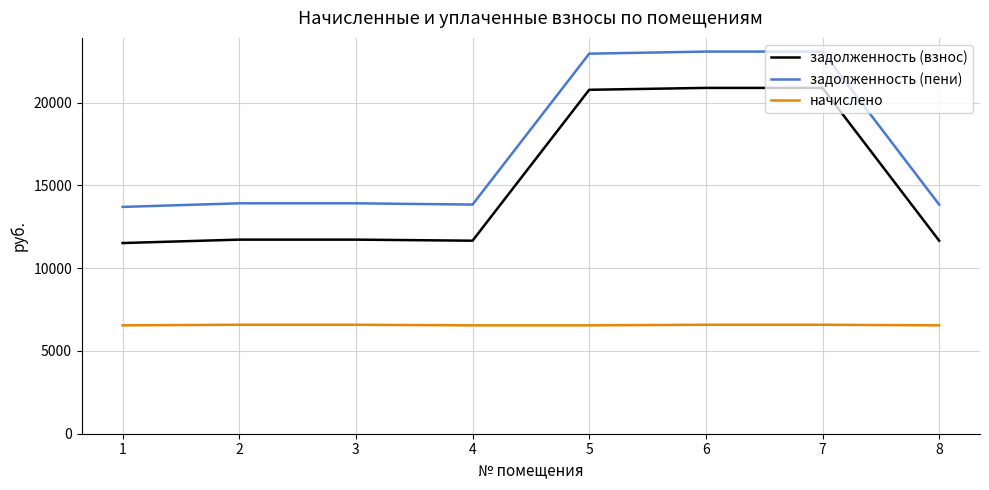

At which label does задолженность (пени) first exceed 13914?

2